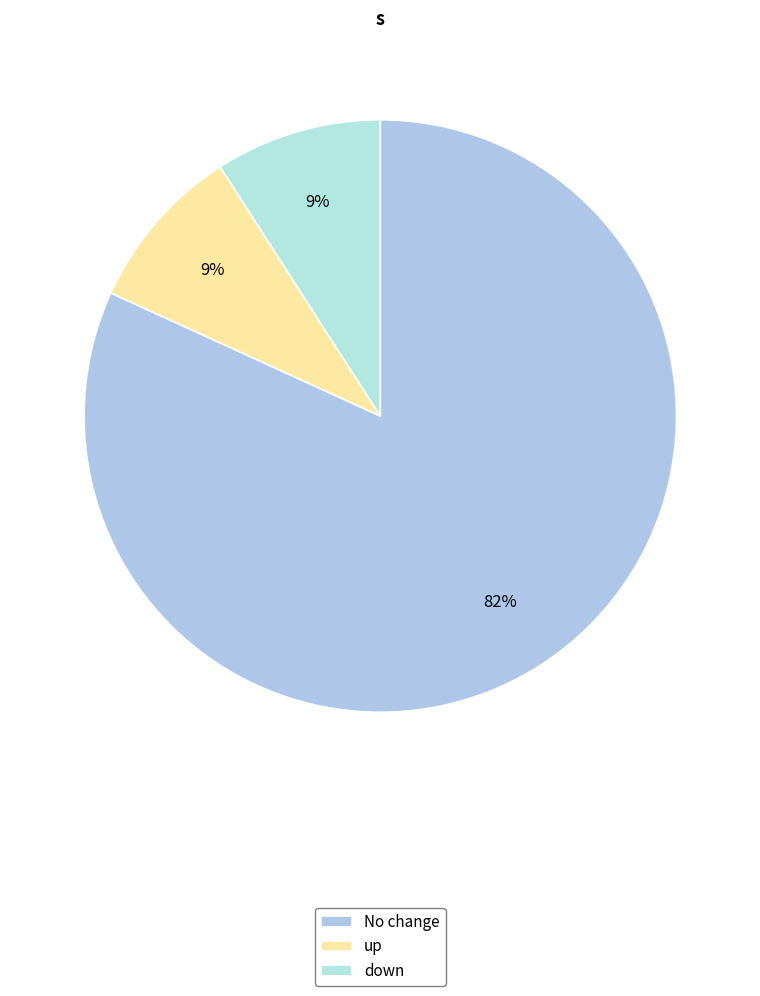

How many slices are in this pie chart?

3